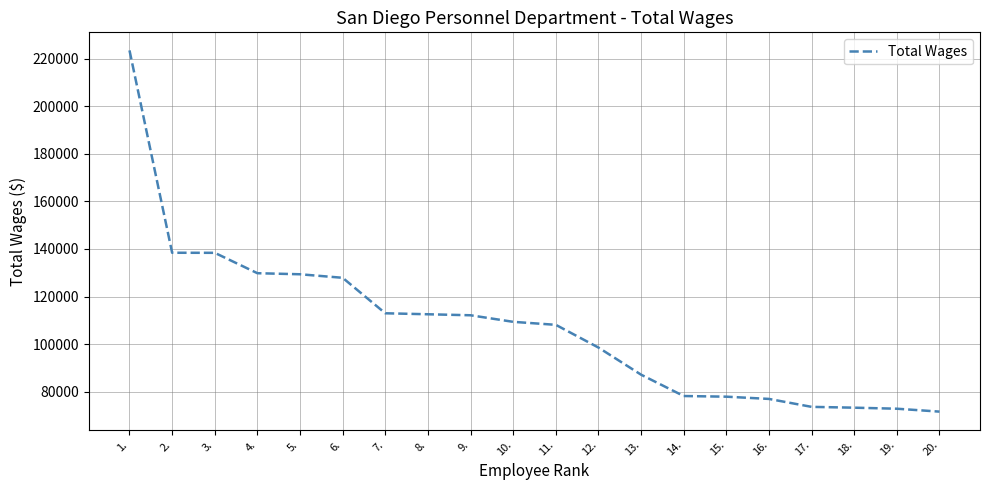

Is this an area chart (filled region under the line)?

No